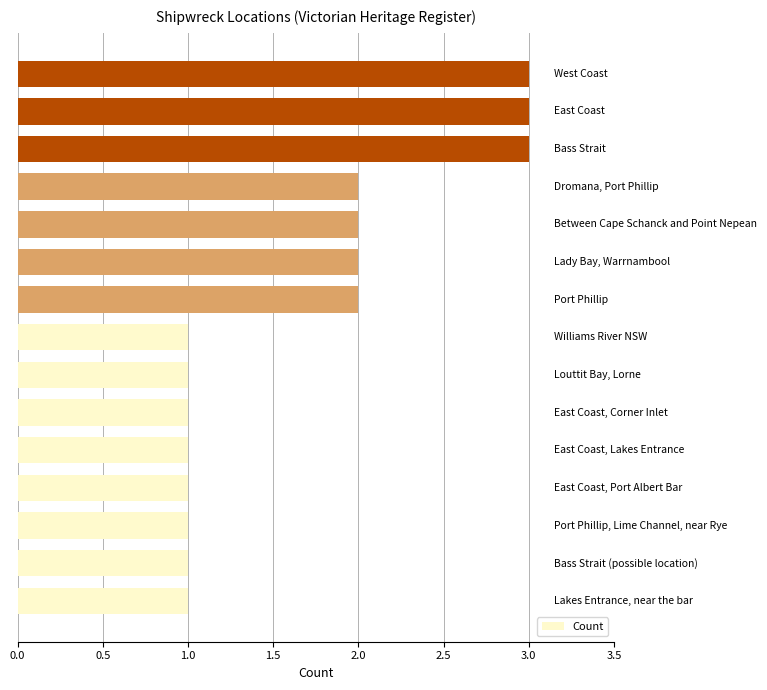

What is the greatest value displayed?

3